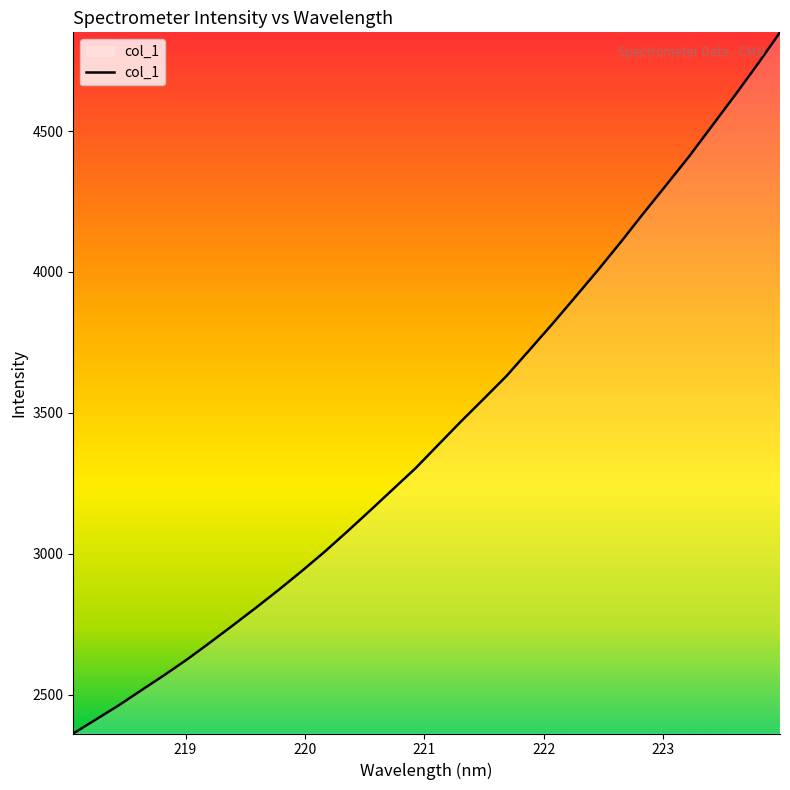

What is the difference between the maximum and minimum values?

2488.0